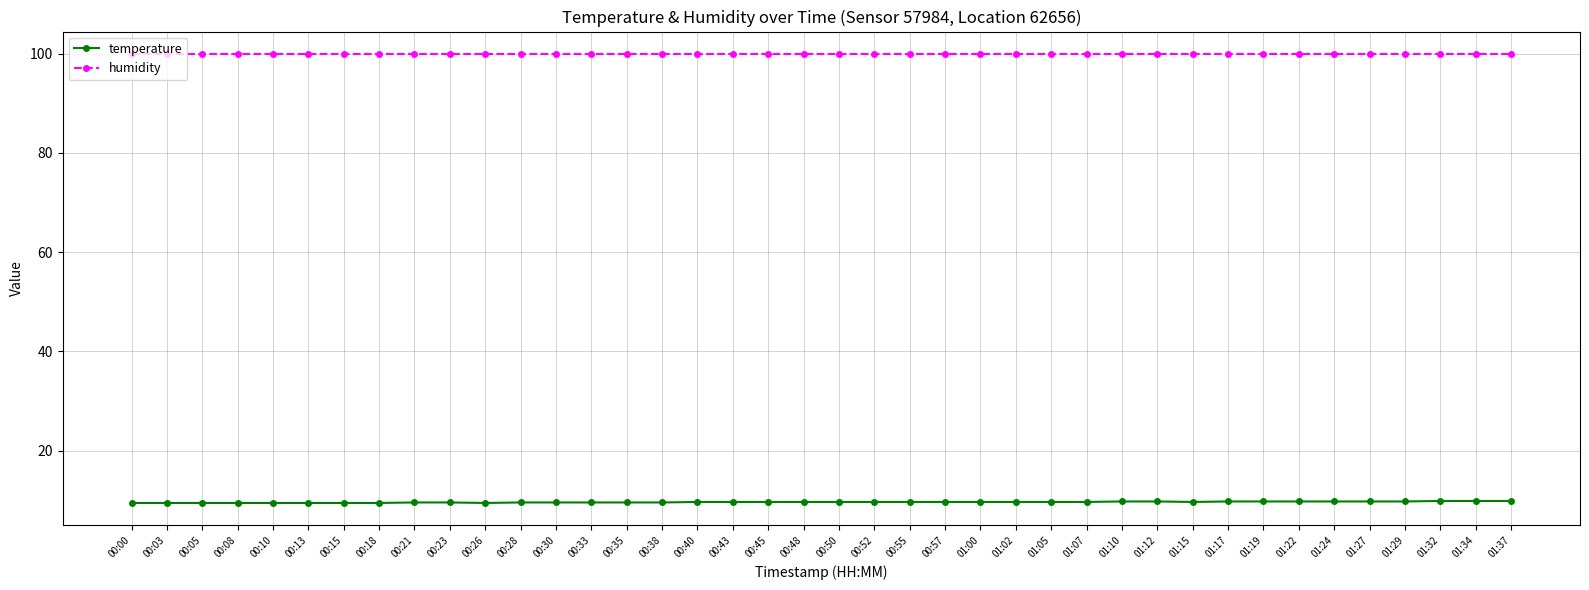

The temperature series shows 9.6 at 00:33. True or false?

True